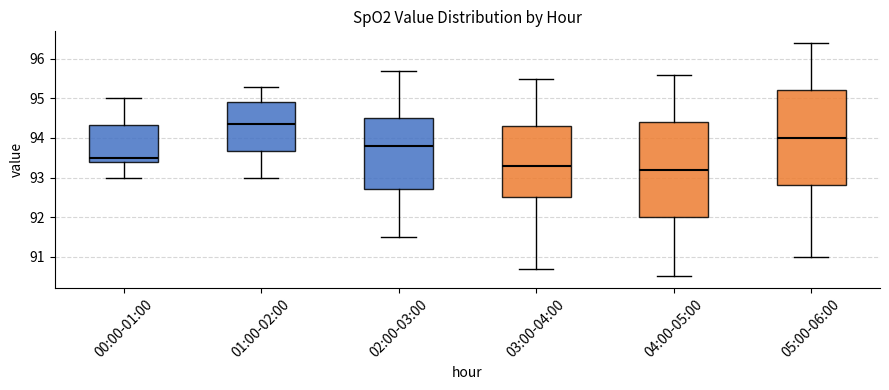

Reading left to right, transcribe this box plot: for each box, give where its median line is, the range the box spans, and where its two whiskers end, as read against the y-axis. The values are not printed on the chart, so give them approximately, as read against the axis.

00:00-01:00: median 93.5, box 93.4 to 94.3, whiskers 93.0 to 95.0
01:00-02:00: median 94.4, box 93.7 to 94.9, whiskers 93.0 to 95.3
02:00-03:00: median 93.8, box 92.7 to 94.5, whiskers 91.5 to 95.7
03:00-04:00: median 93.3, box 92.5 to 94.3, whiskers 90.7 to 95.5
04:00-05:00: median 93.2, box 92.0 to 94.4, whiskers 90.5 to 95.6
05:00-06:00: median 94.0, box 92.8 to 95.2, whiskers 91.0 to 96.4